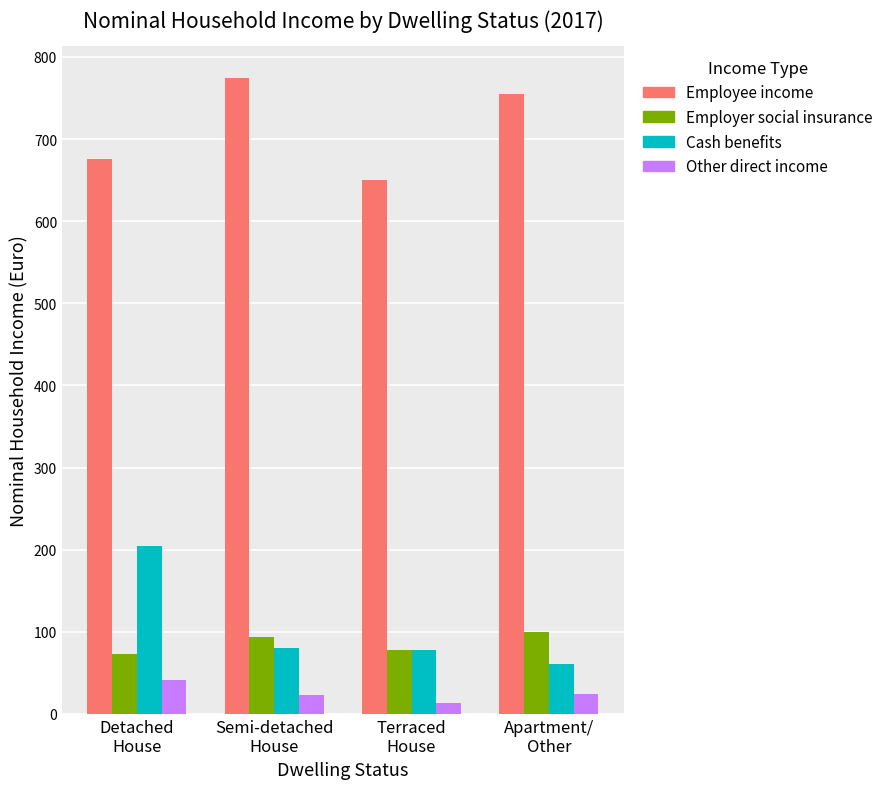

What is the difference between the Employer social insurance values at Detached
House and Semi-detached
House?

20.3